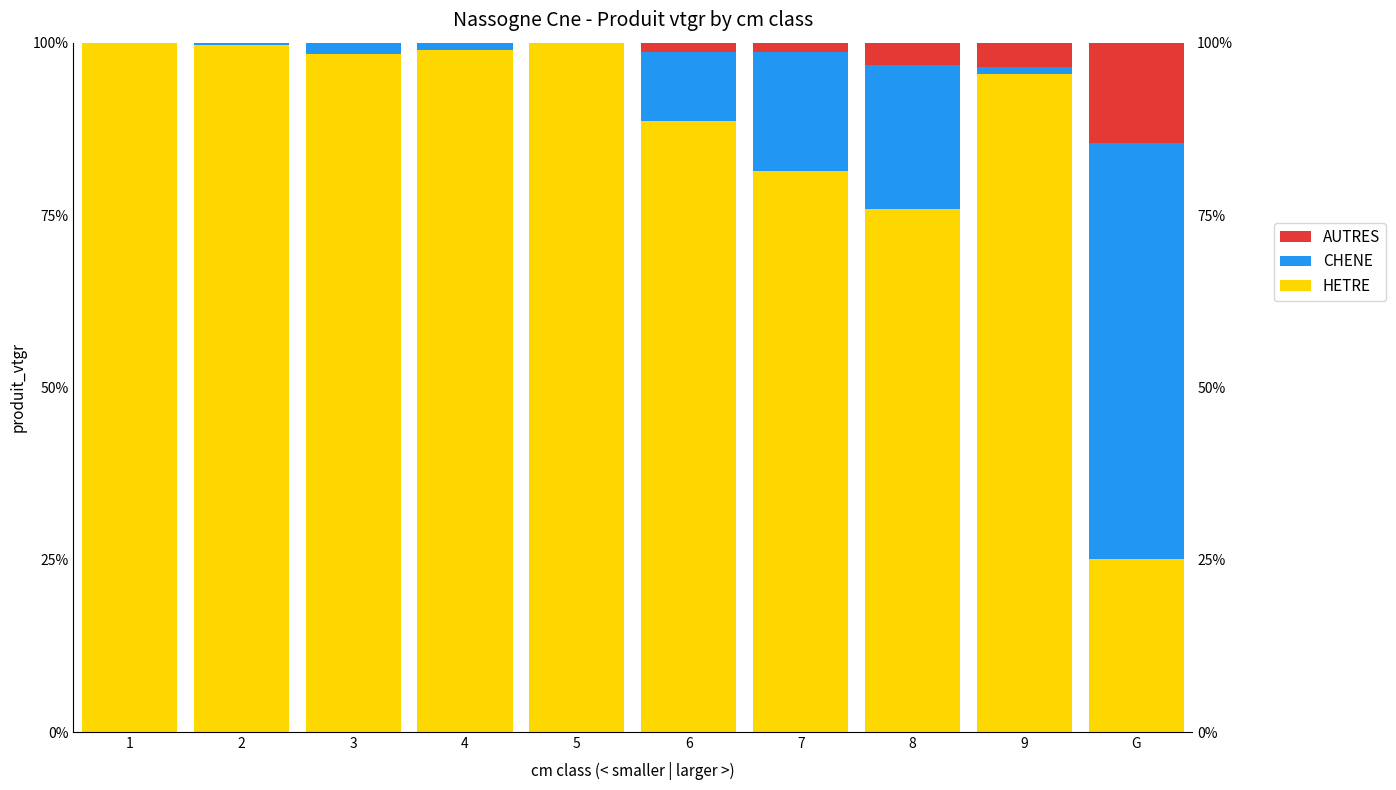

Rank the series by their maximum value, from lowest to highest.

AUTRES, CHENE, HETRE